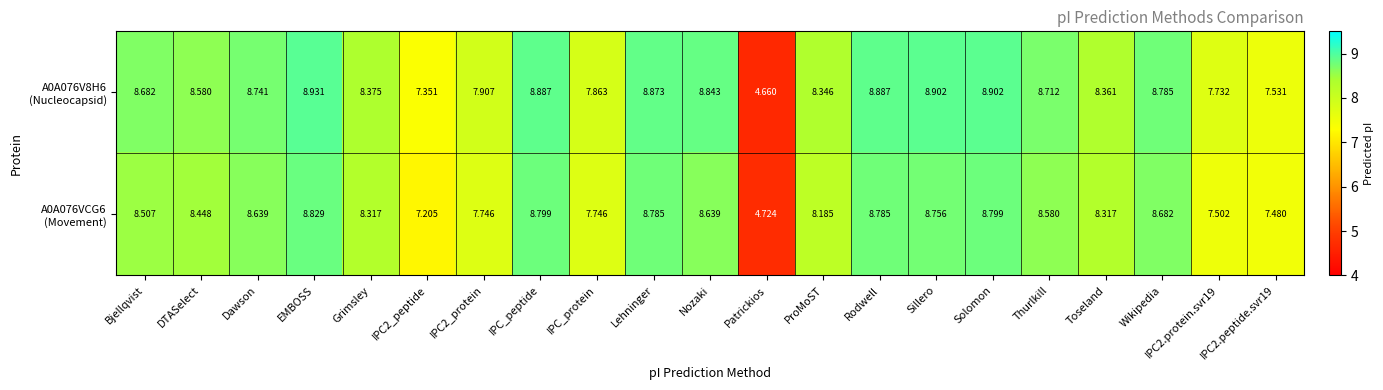

Which category has the highest value across all series?

EMBOSS